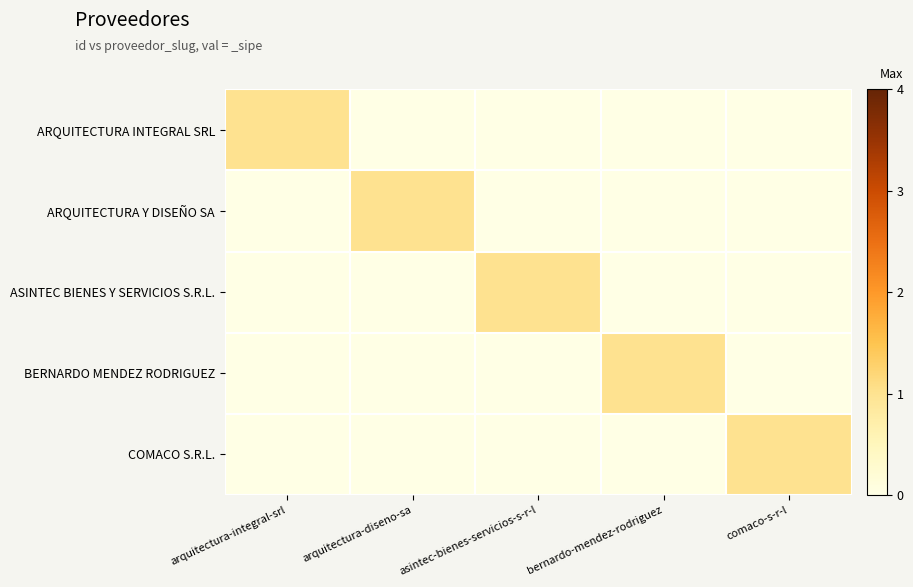

Which has a higher value, asintec-bienes-servicios-s-r-l or comaco-s-r-l?

asintec-bienes-servicios-s-r-l